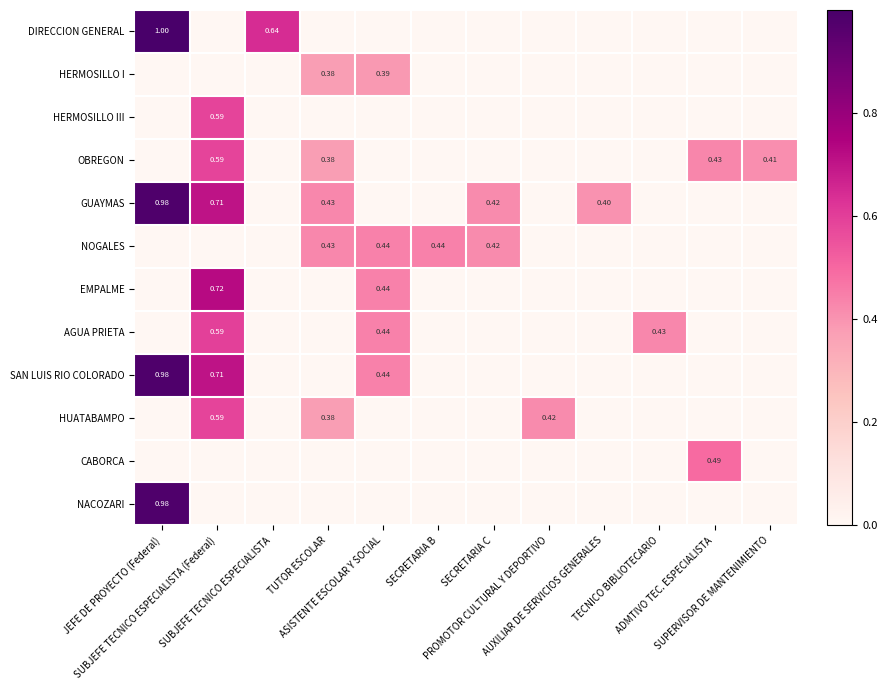

At which category does the chart reach its minimum across all series?

SUBJEFE TECNICO ESPECIALISTA (Federal)